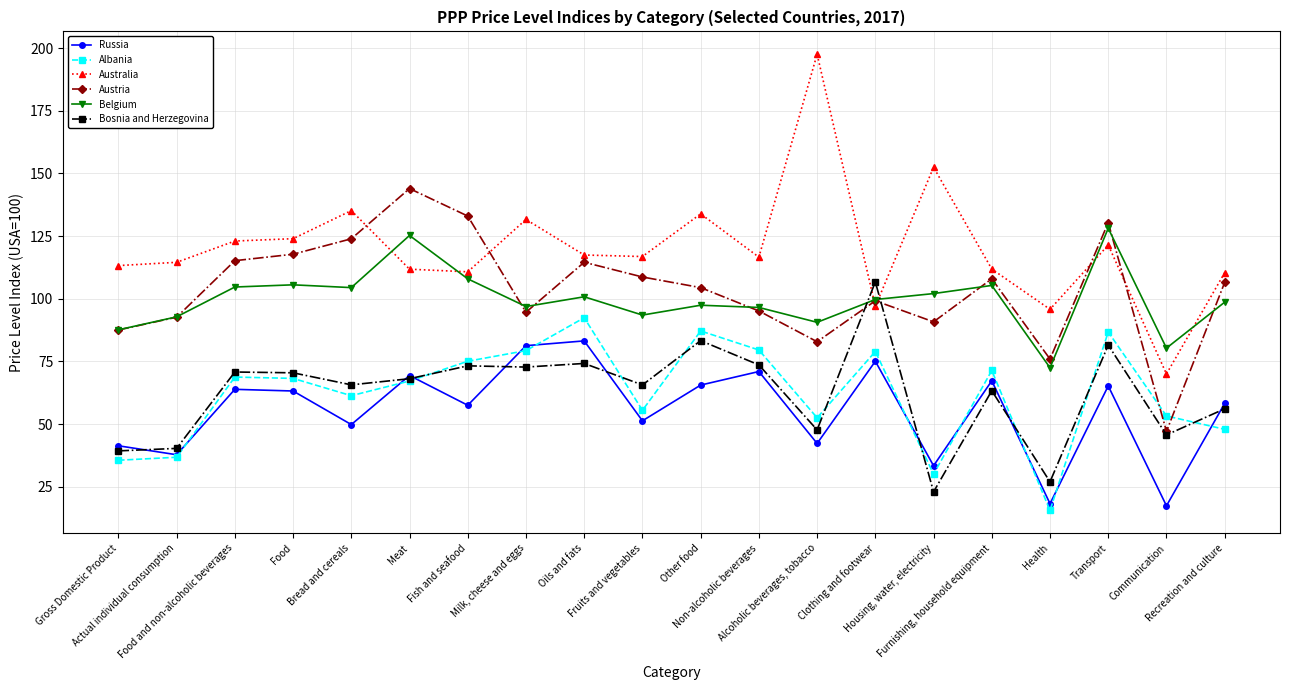

What is the label of the 3rd point from the left?

Food and non-alcoholic beverages